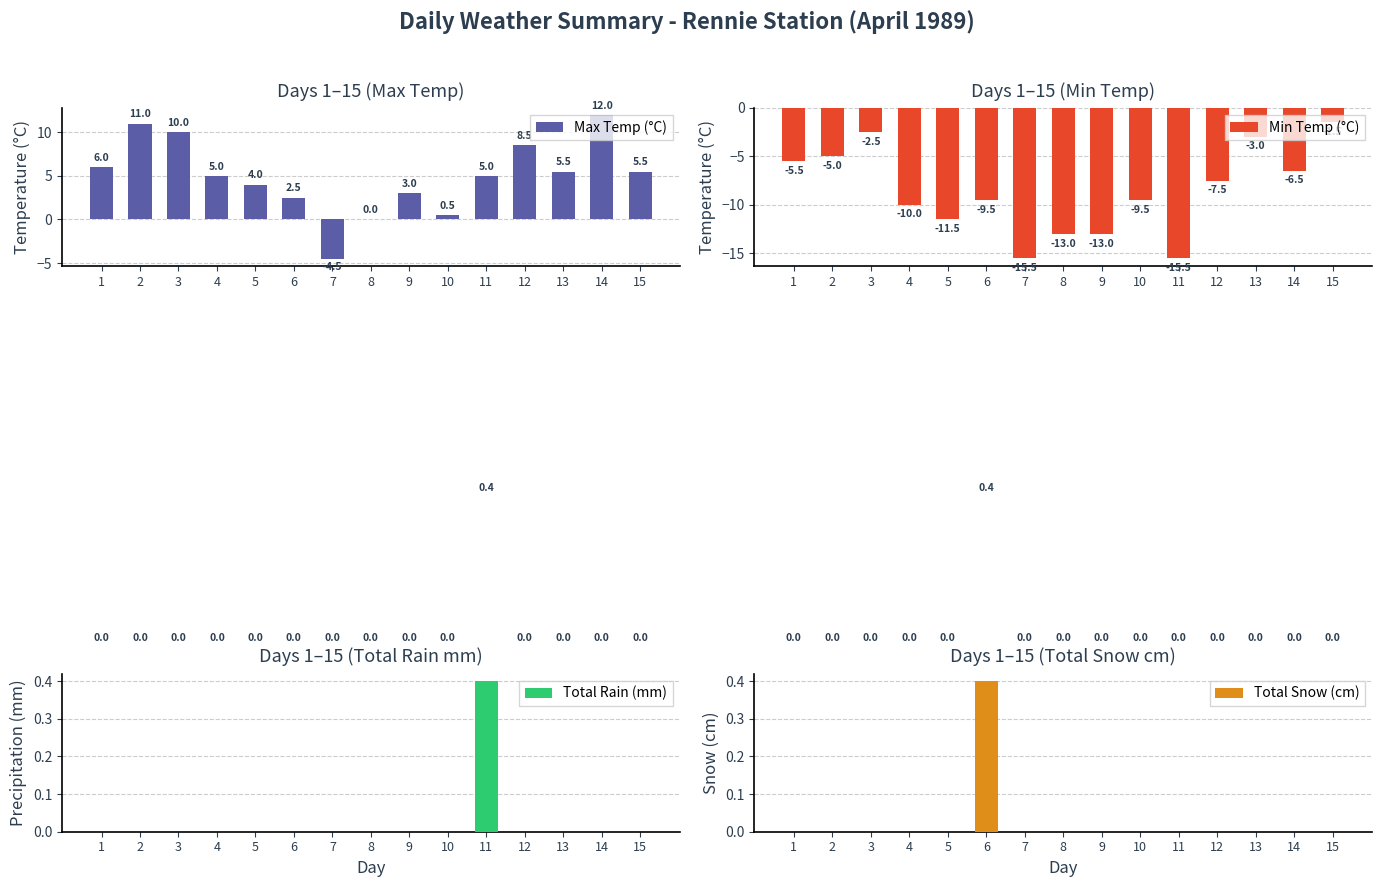

Rank the series by their maximum value, from highest to lowest.

Max Temp (°C), Total Rain (mm), Total Snow (cm), Min Temp (°C)